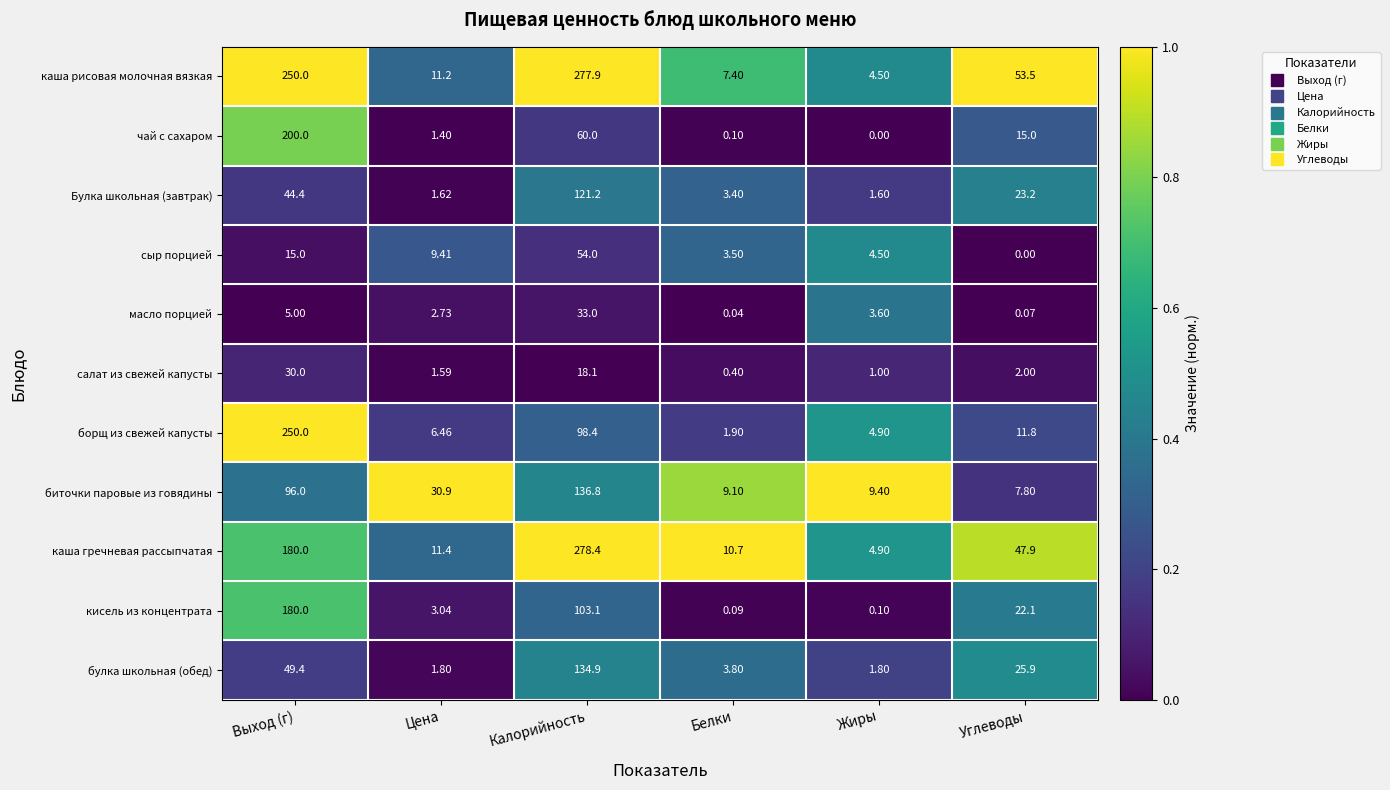

Which label corresponds to the largest value in the chart?

Калорийность